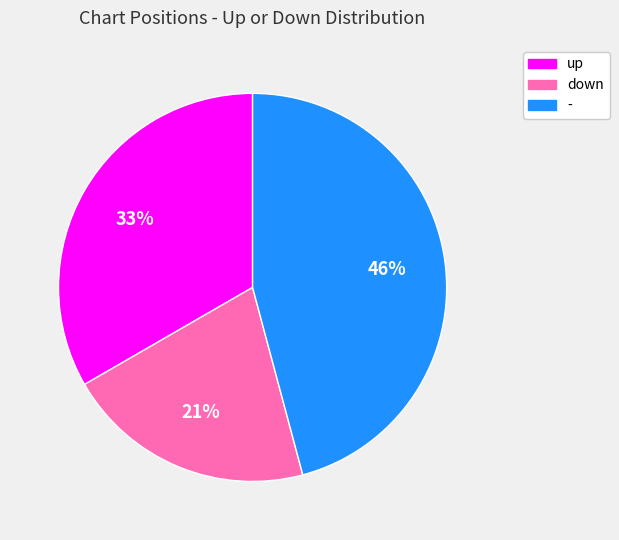

Combined, do down and up account for over 50%?

Yes